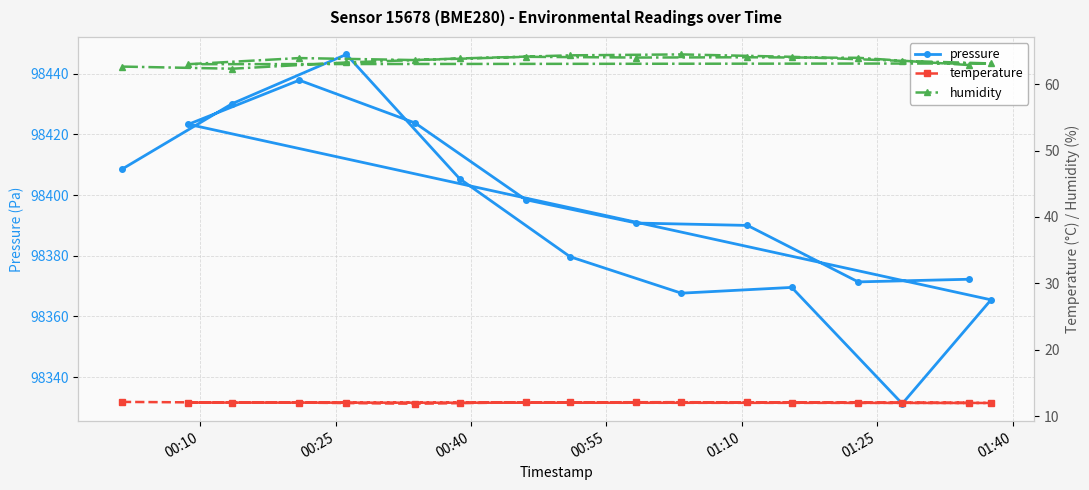

What is the value of the pressure point at the 12th from the left?

98390.0